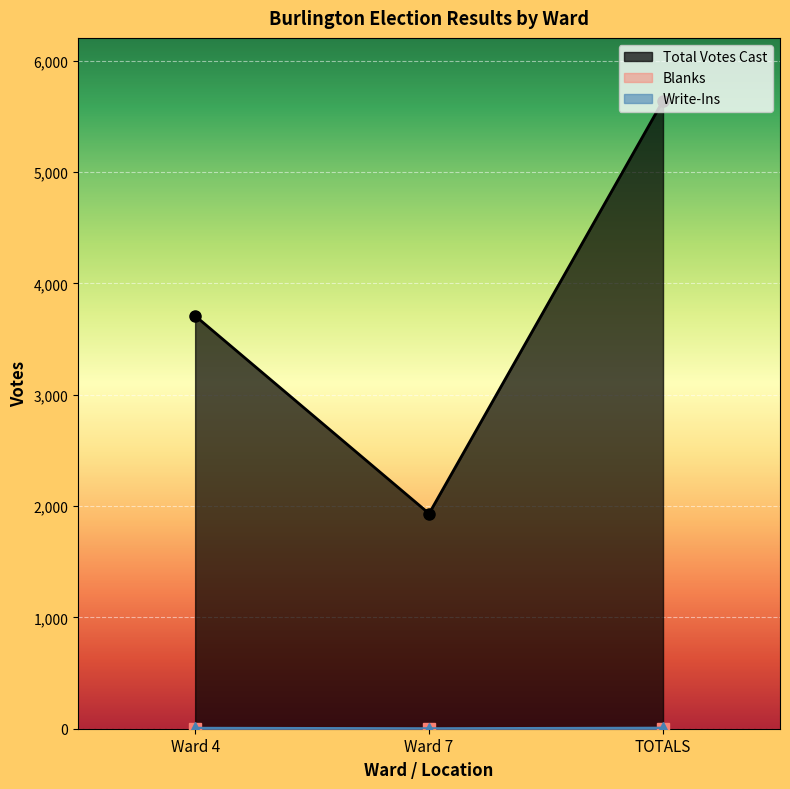

How many data points does each series have?

3